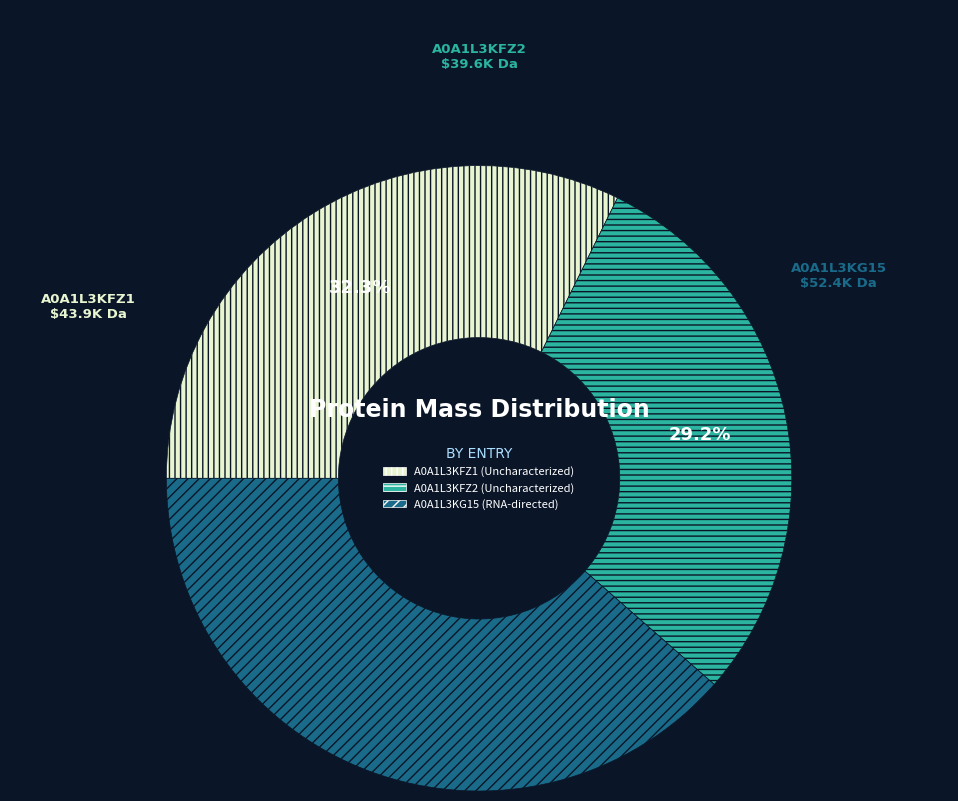

Which has a higher value, A0A1L3KG15 (RNA-directed) or A0A1L3KFZ1 (Uncharacterized)?

A0A1L3KG15 (RNA-directed)